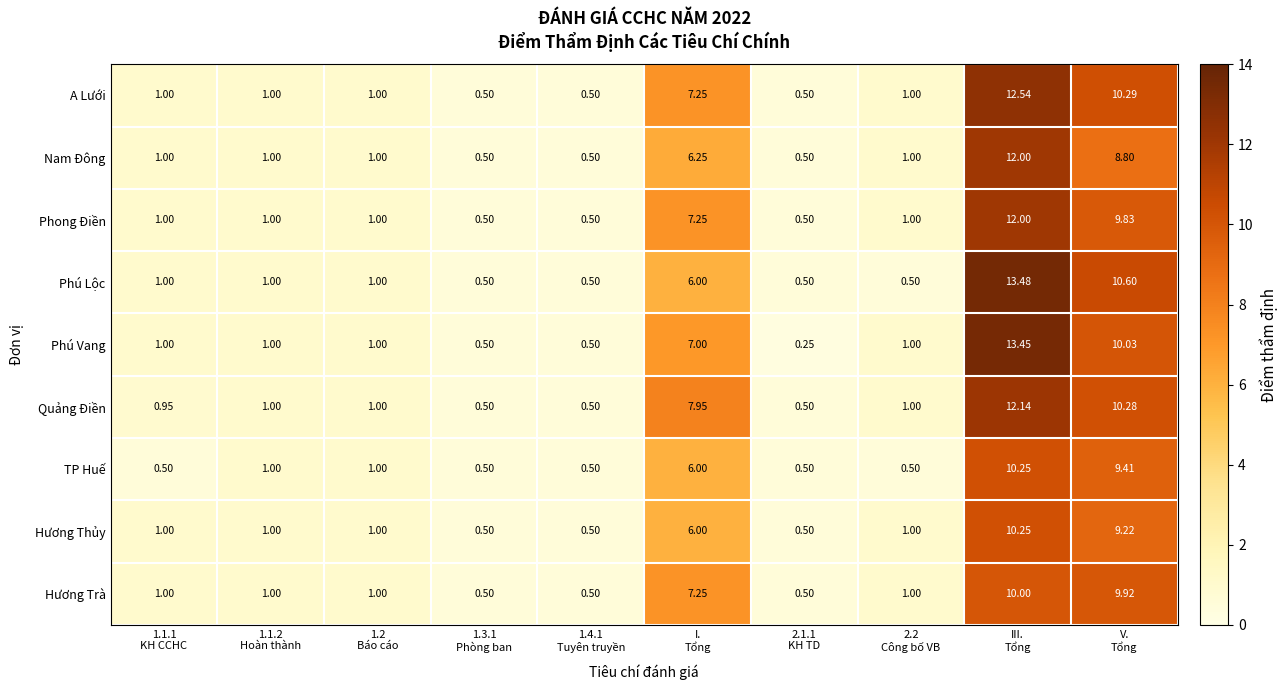

What is the total value across all series at 1.4.1
Tuyên truyền?

4.5